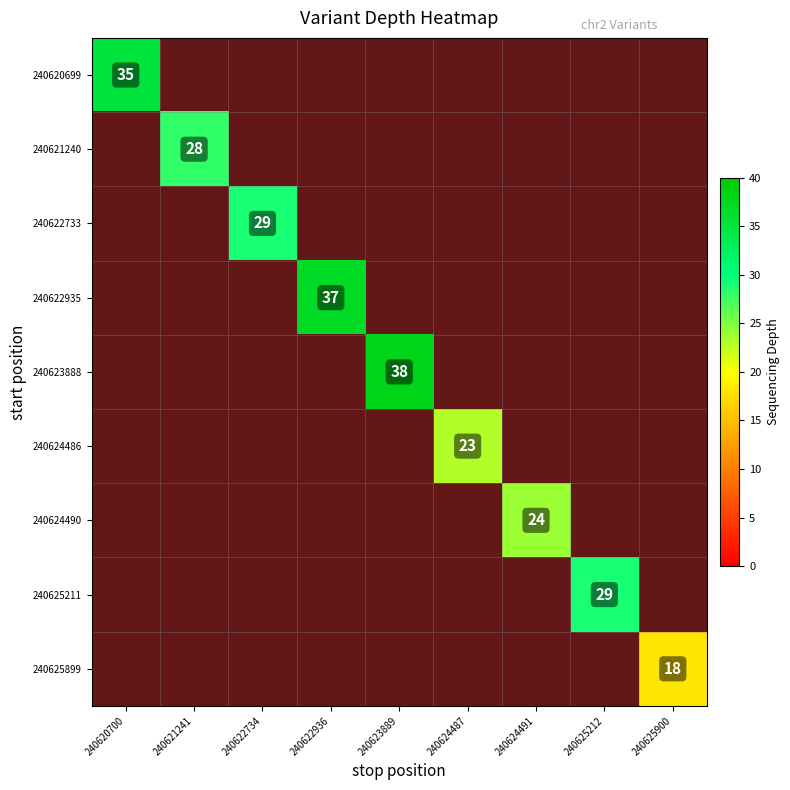

At which category does the chart reach its peak across all series?

240623889